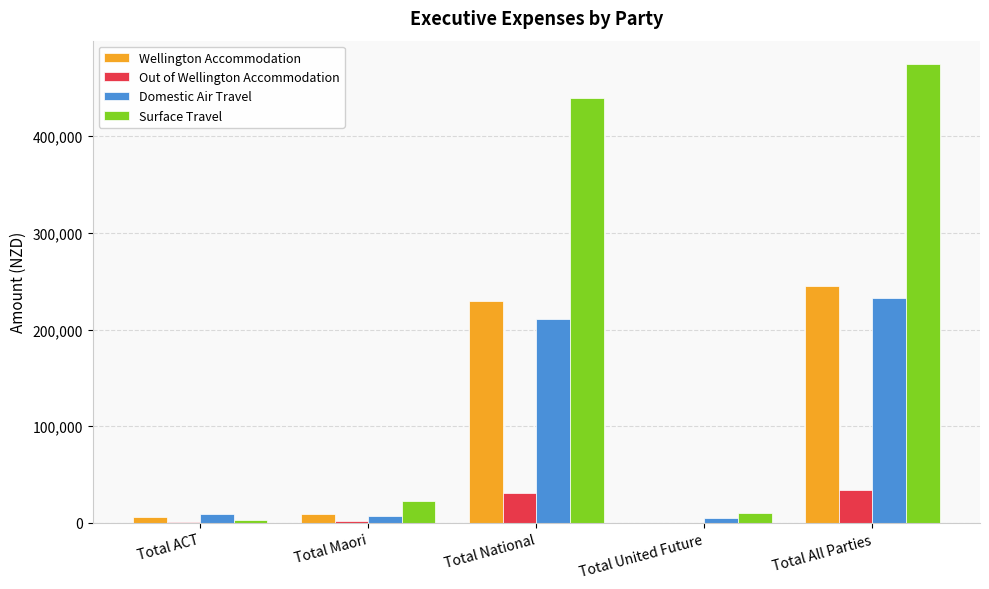

Which series has the largest total across all categories?

Surface Travel